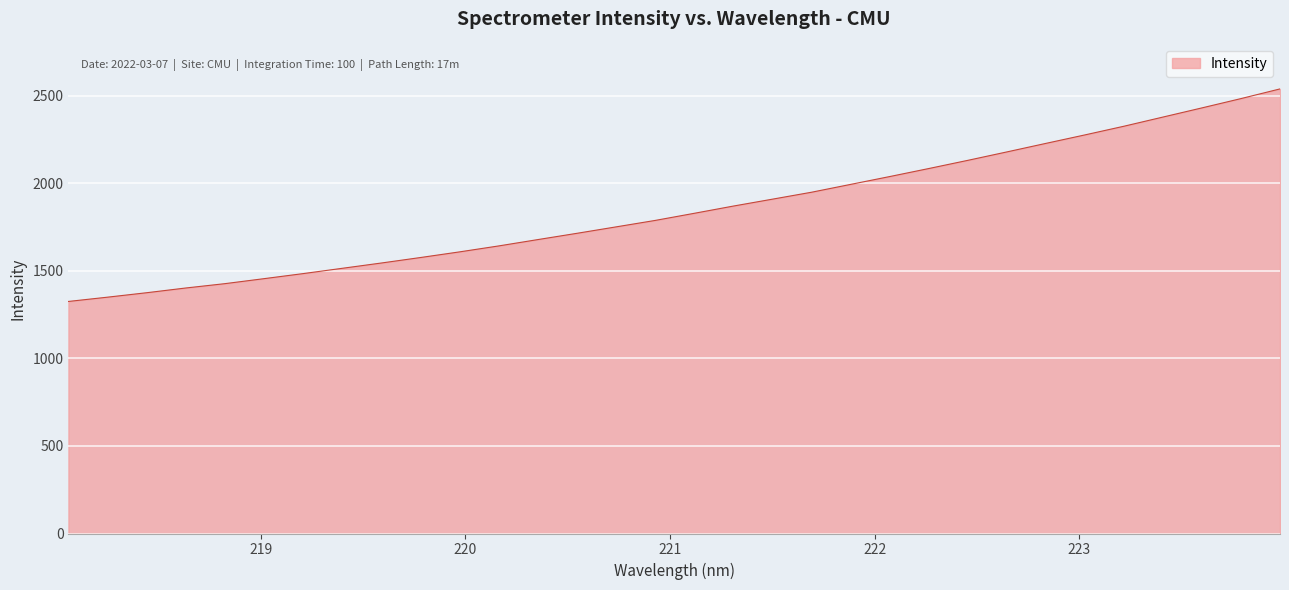

What is the greatest value displayed?

2539.0